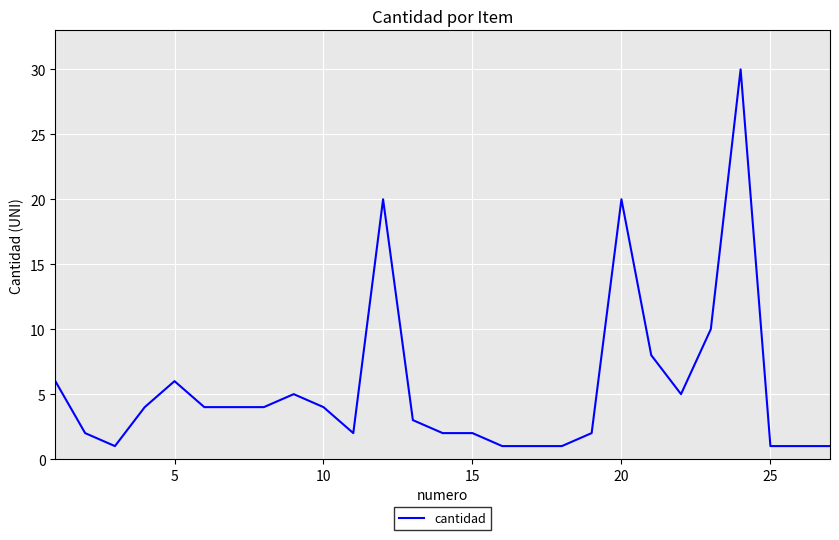

What is the difference between the maximum and minimum values?

29